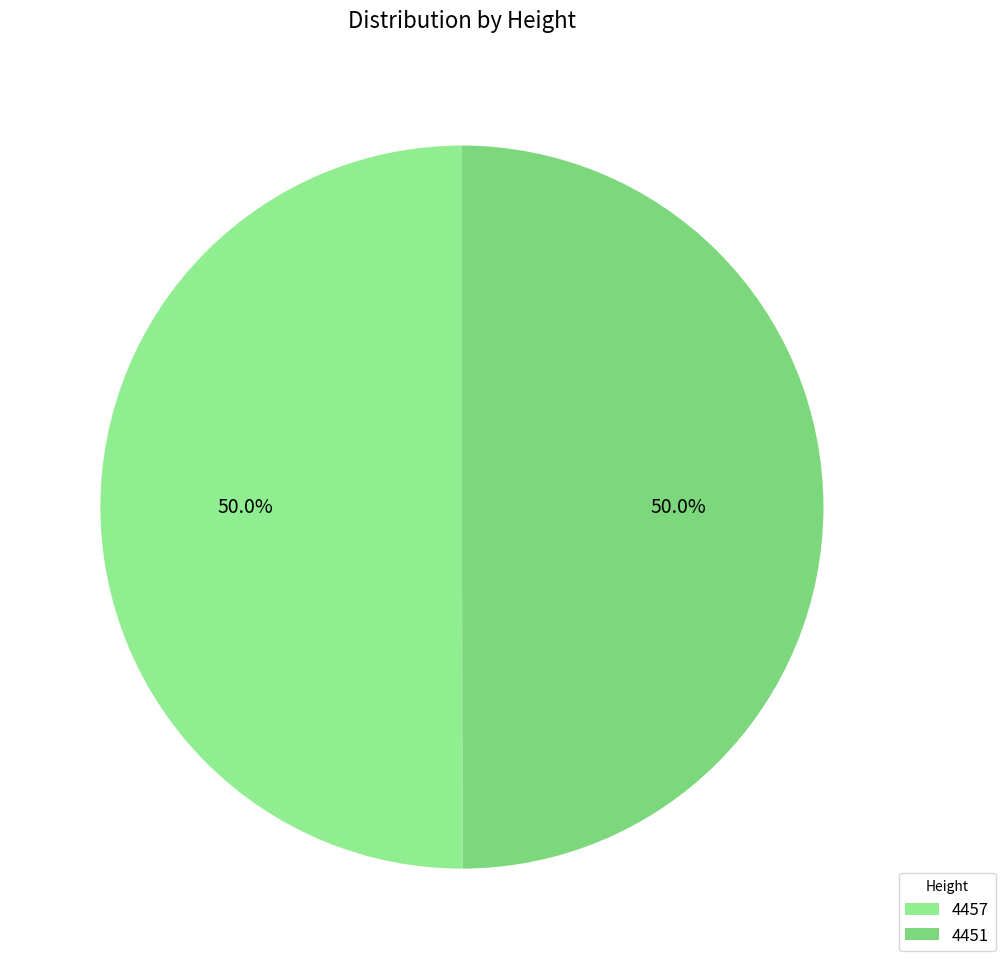

How many slices are in this pie chart?

2